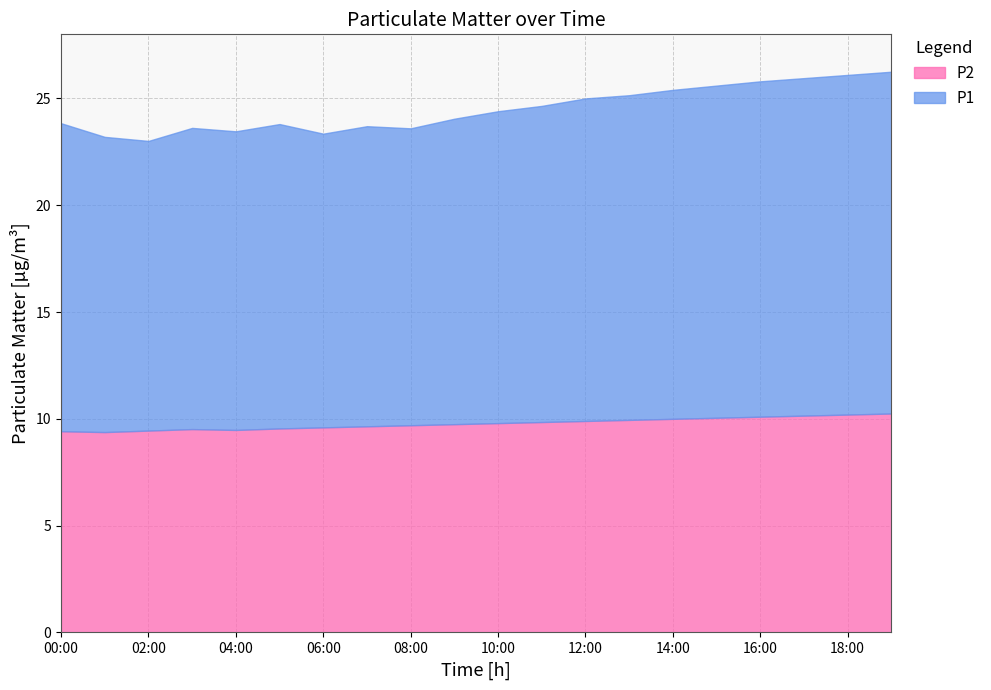

Between 04:00 and 03:00, which is larger?

03:00